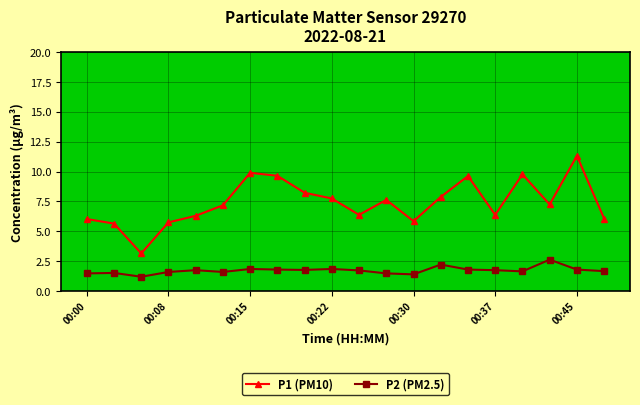

Which series has the largest range (max minus min)?

P1 (PM10)